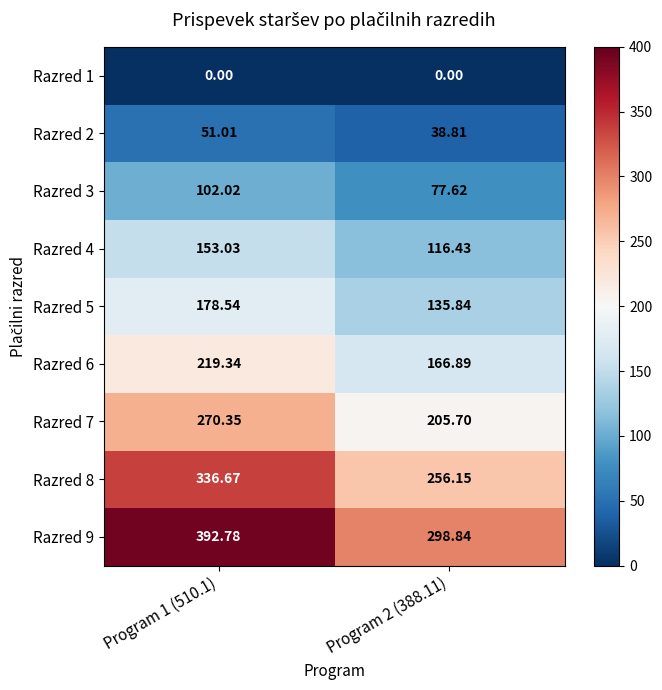

Is the value of Razred 5 at Program 1 (510.1) greater than the value of Razred 7 at Program 1 (510.1)?

No